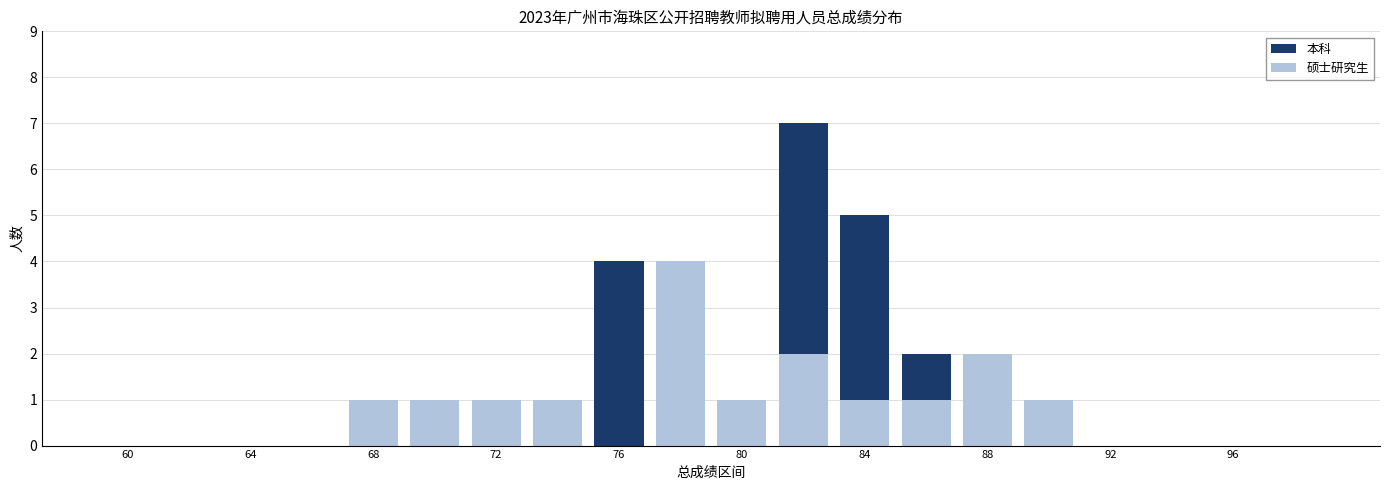

What are all the series names shown in the legend?

本科, 硕士研究生